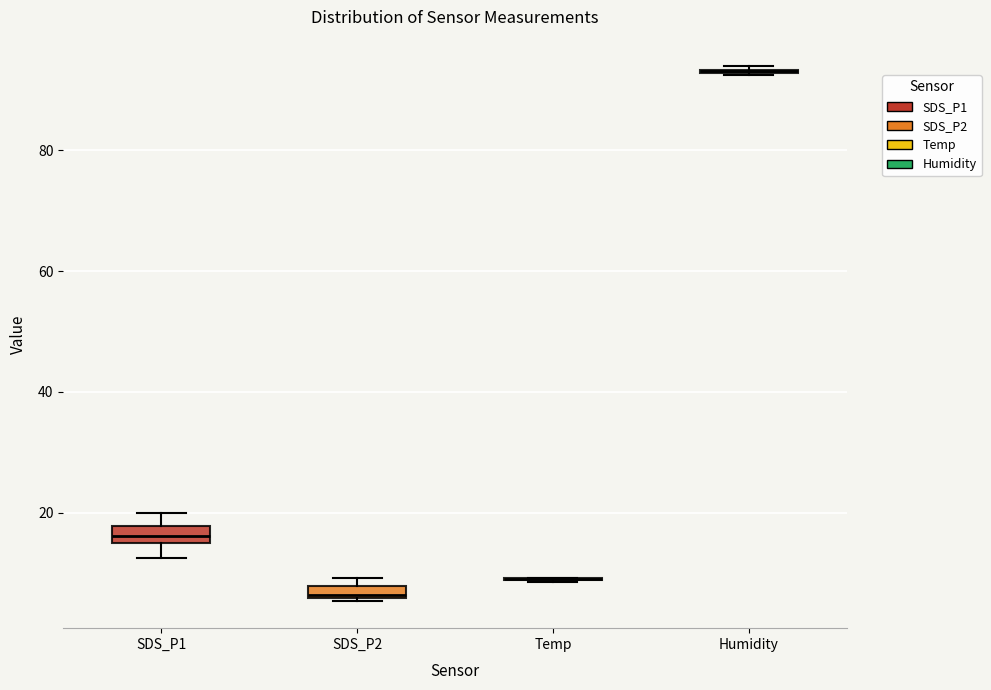

Where does the upper whisker of the box for SDS_P1 end on the y-axis? The values are not printed on the chart, so give them approximately, as read against the axis.

20